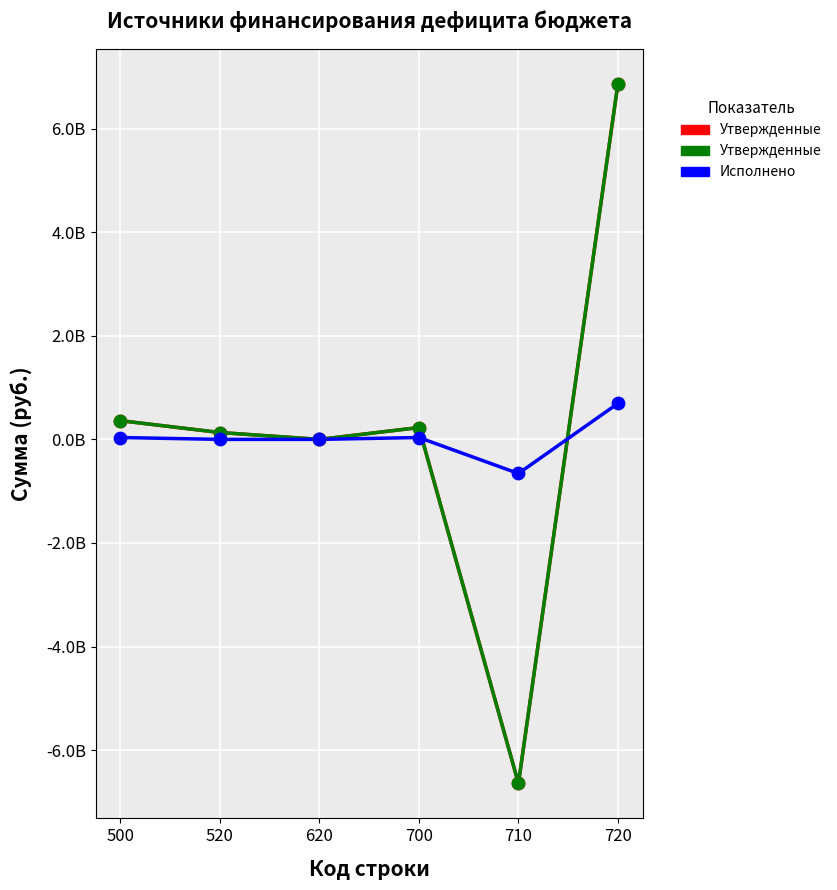

Does the chart have visible grid lines?

Yes